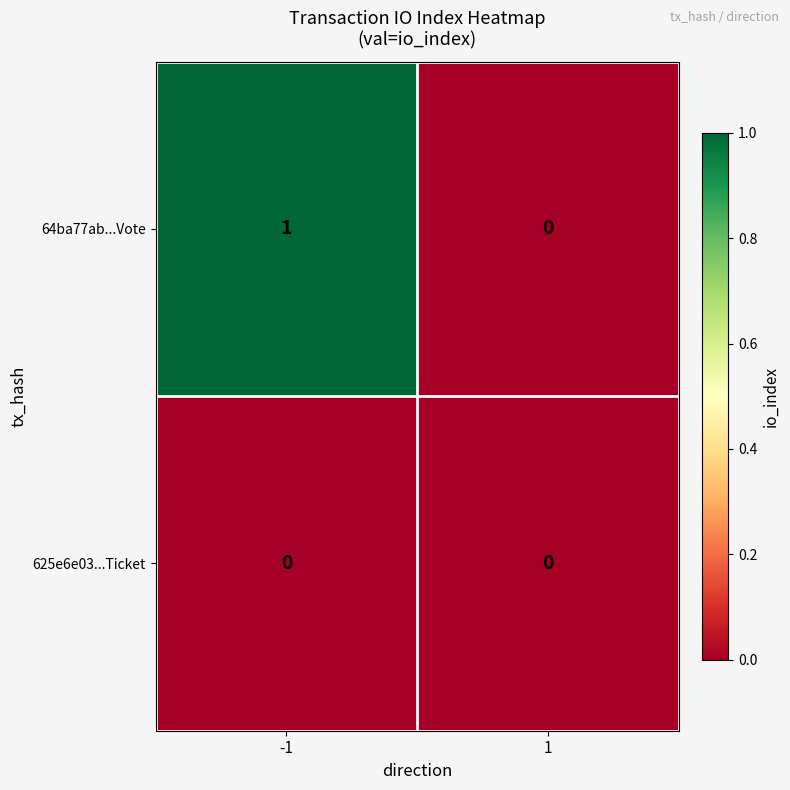

Which series has the widest spread of values?

64ba77ab...Vote